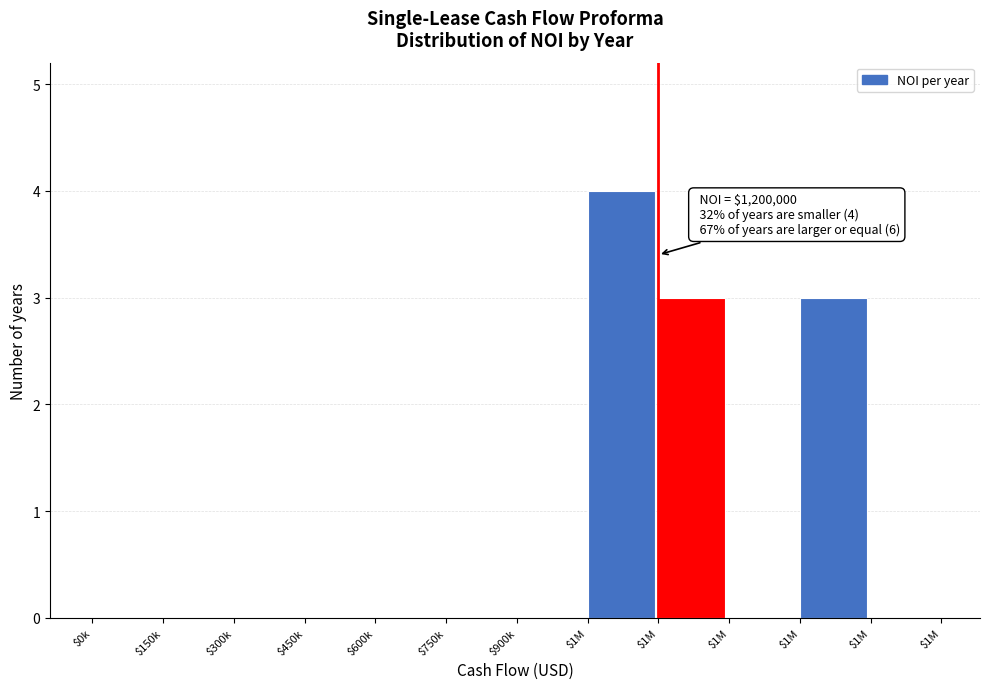

Count the number of data series in this chart.

1